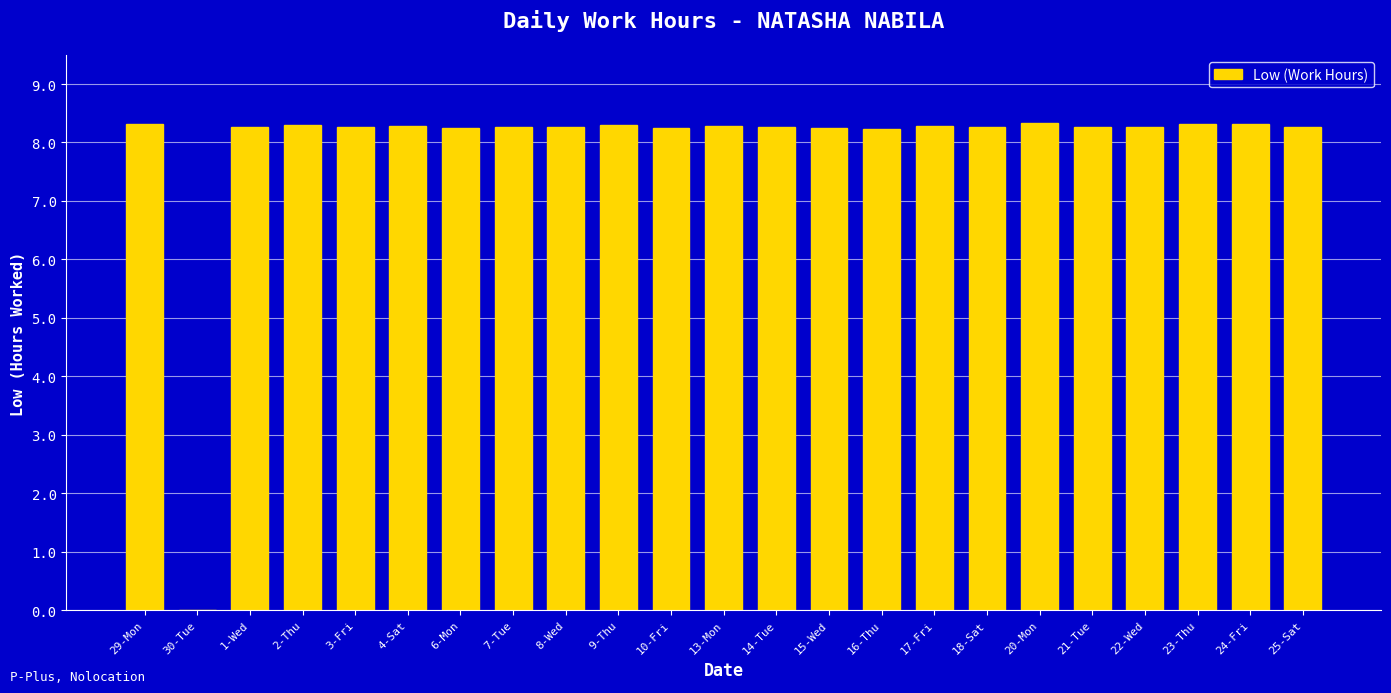

Read the value at 10-Fri.

8.2